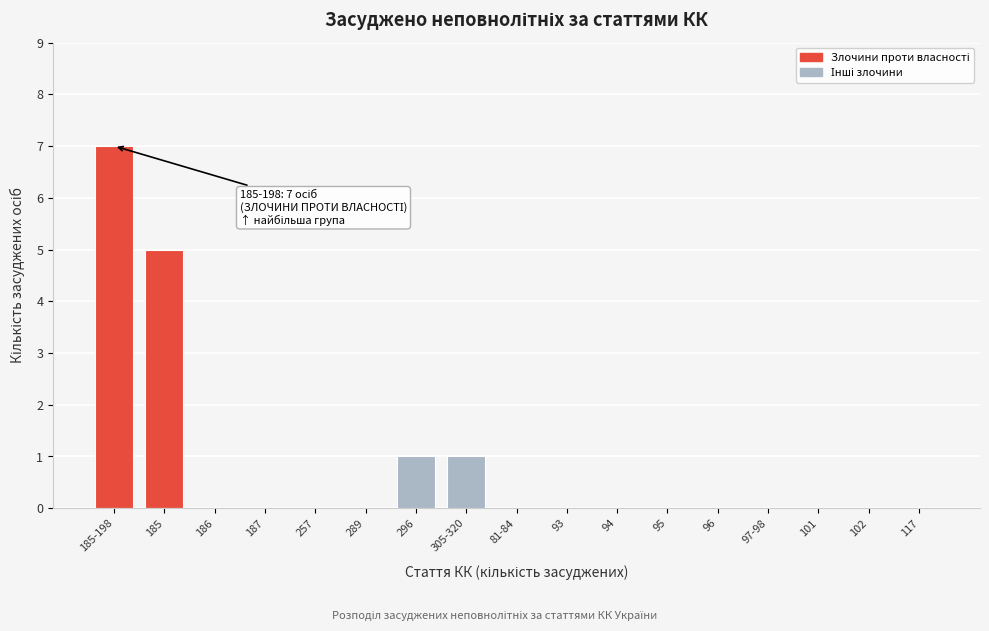

Reading left to right, extract all data points from this chart.

185-198=7	185=5	186=0	187=0	257=0	289=0	296=1	305-320=1	81-84=0	93=0	94=0	95=0	96=0	97-98=0	101=0	102=0	117=0